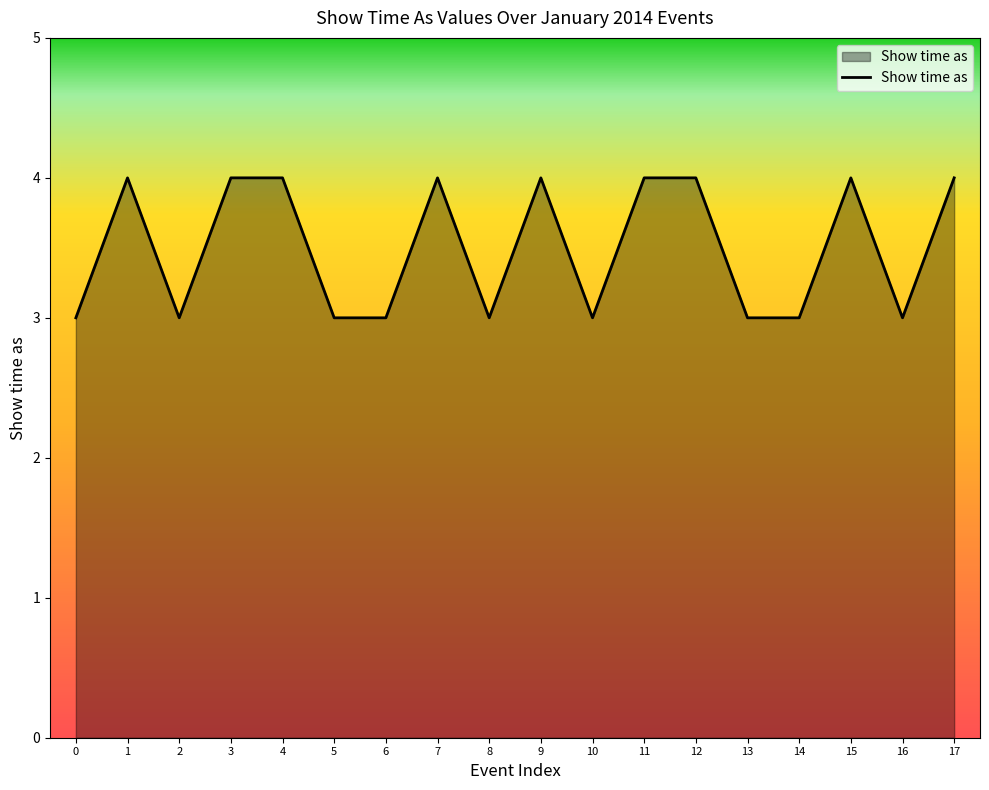

How many series are shown in this chart?

1